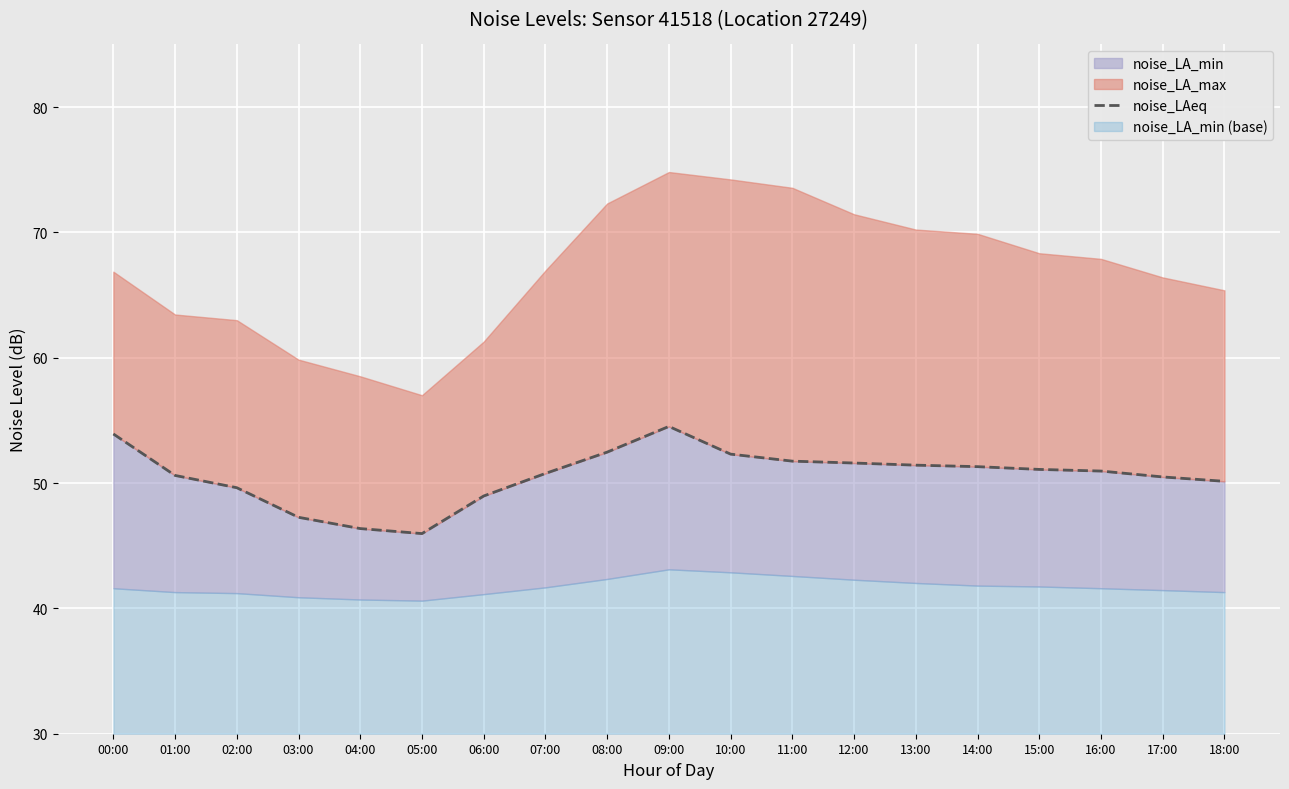

What is the label of the 12th point from the right?

07:00